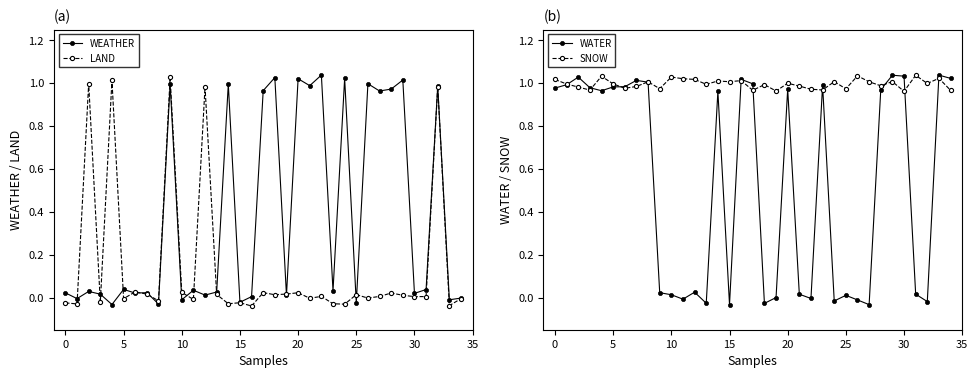

Which series has the largest total across all categories?

SNOW